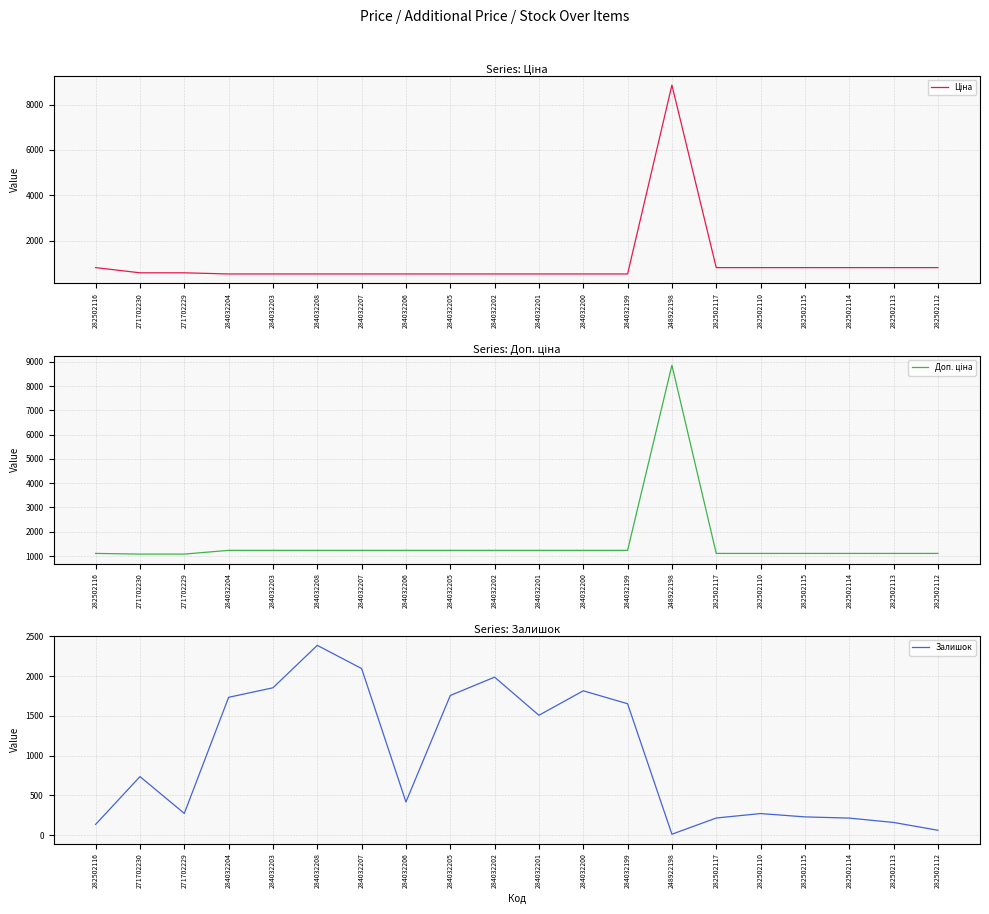

Which series has the largest range (max minus min)?

Ціна